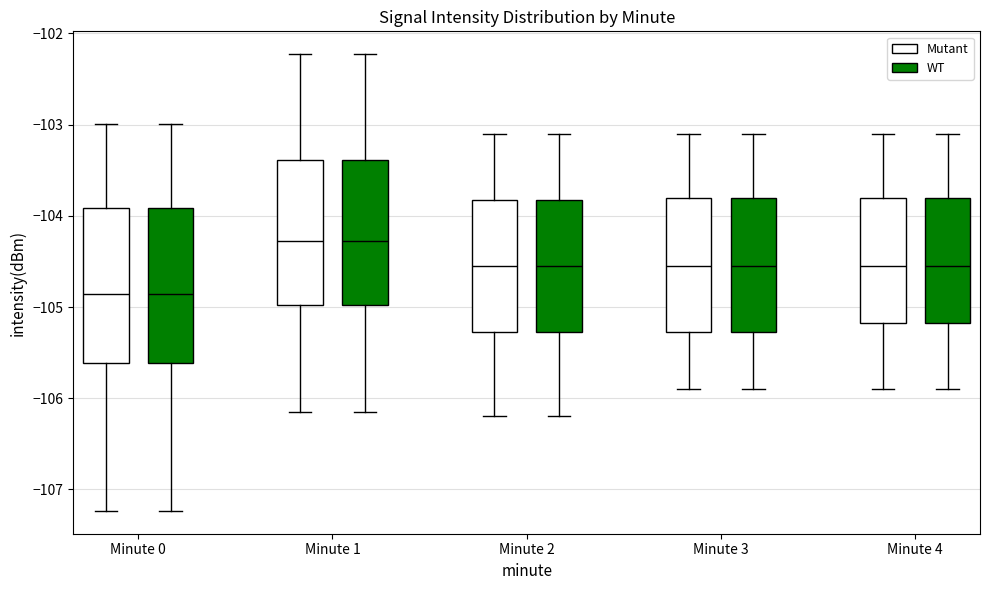

Where does the upper whisker of the box for Minute 1 (Mutant) end on the y-axis? The values are not printed on the chart, so give them approximately, as read against the axis.

-102.2